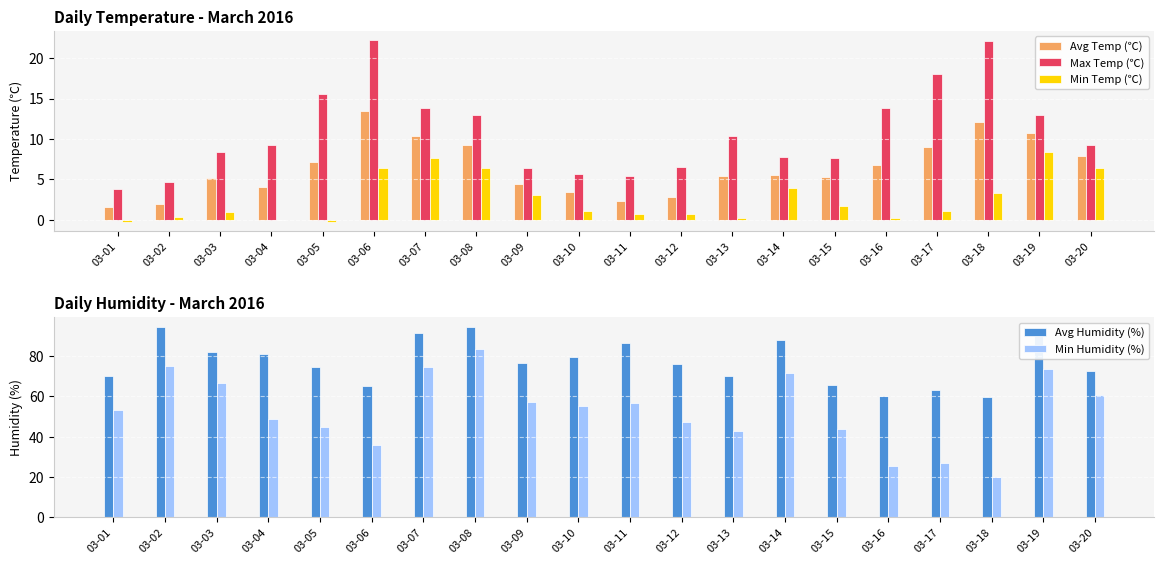

True or false: Min Temp (℃) has a value of 6.5 at 03-06.

True